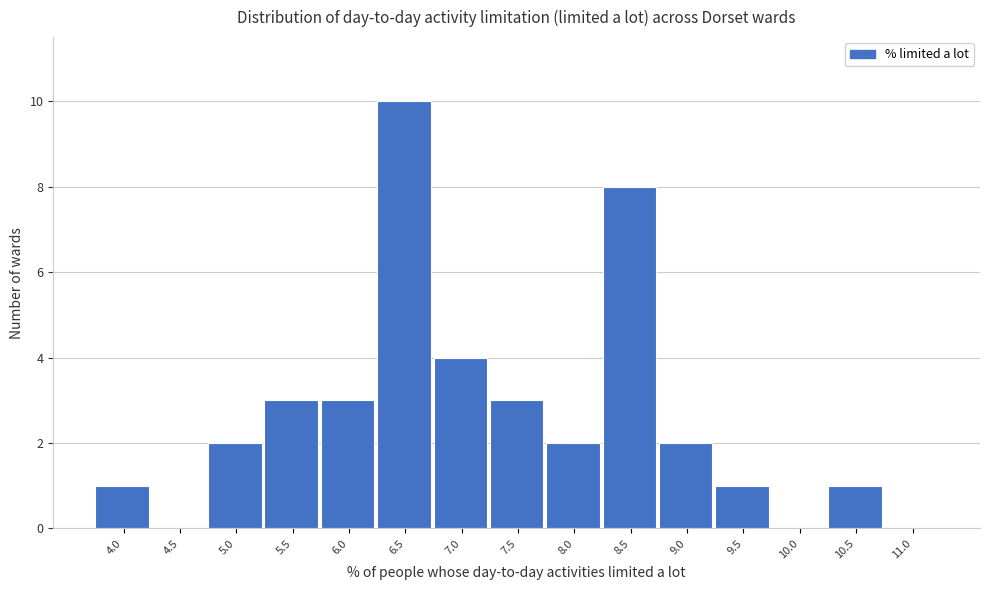

Reading left to right, list all the values displayed in this chart.

4.0=1	4.5=0	5.0=2	5.5=3	6.0=3	6.5=10	7.0=4	7.5=3	8.0=2	8.5=8	9.0=2	9.5=1	10.0=0	10.5=1	11.0=0